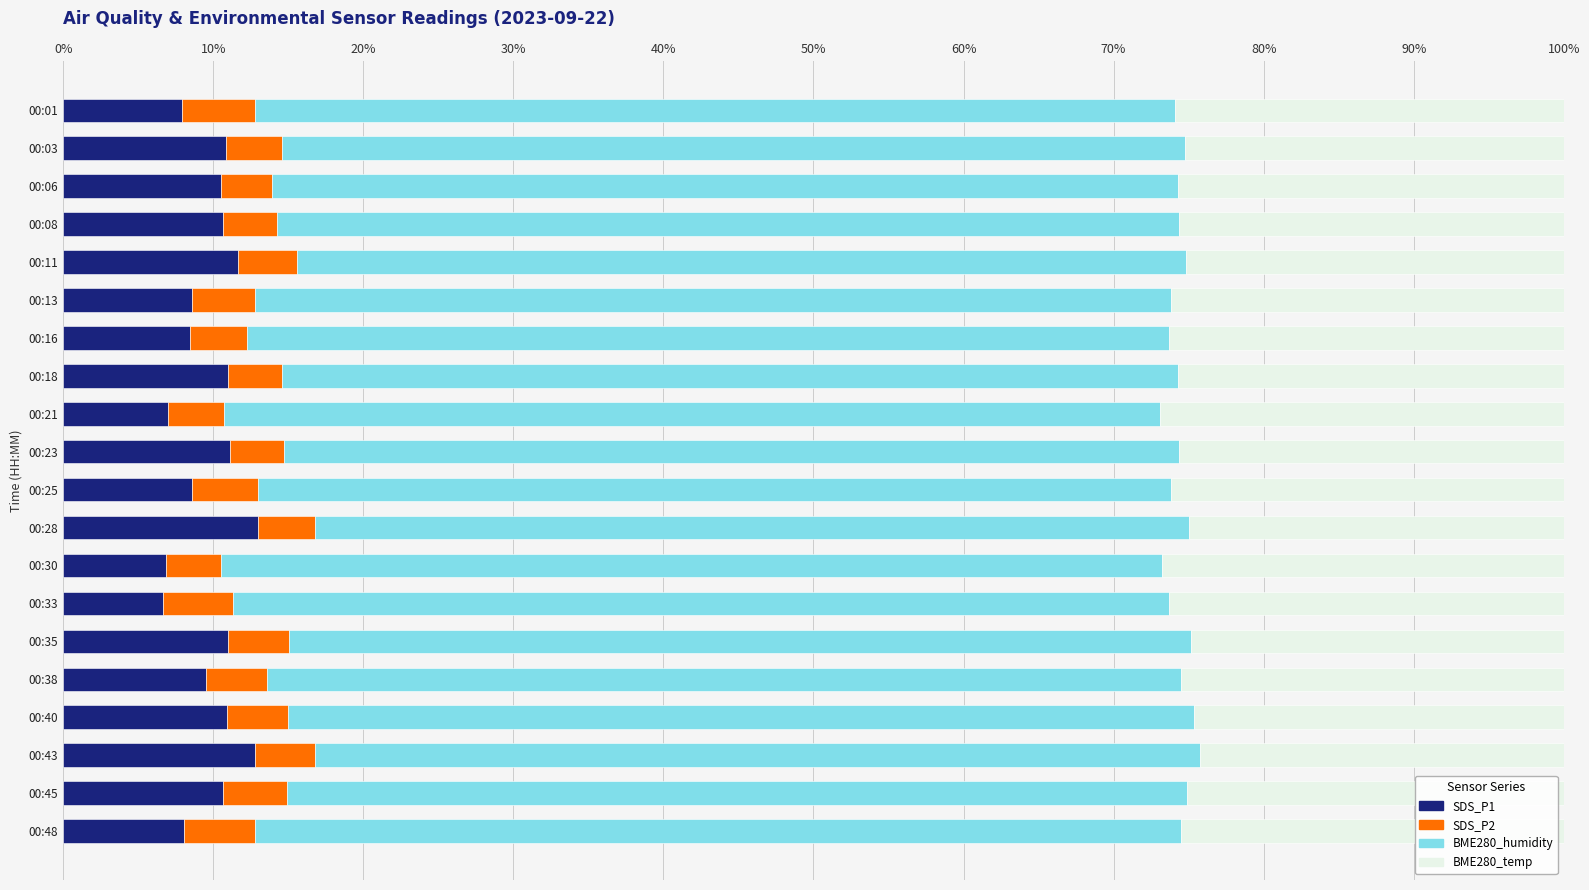

What is the minimum value for SDS_P1?

6.6